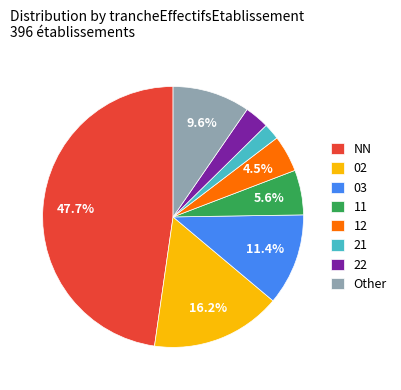

Count the number of slices in the pie.

8